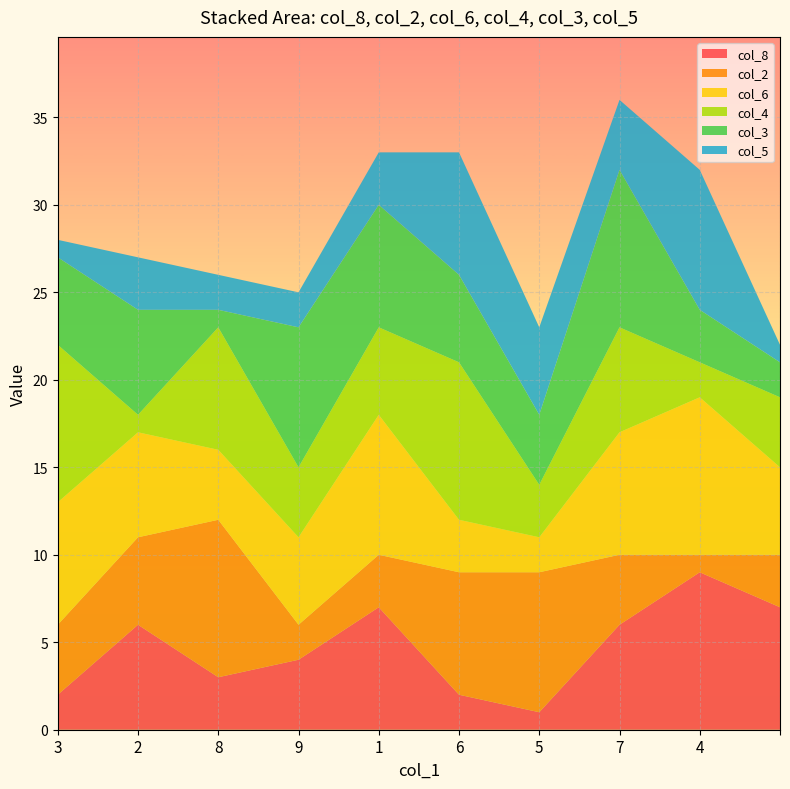

Reading left to right, transcribe all the data shown in this chart.

col_8: 3=2	2=6	8=3	9=4	1=7	6=2	5=1	7=6	4=9	=7
col_2: 3=4	2=5	8=9	9=2	1=3	6=7	5=8	7=4	4=1	=3
col_6: 3=7	2=6	8=4	9=5	1=8	6=3	5=2	7=7	4=9	=5
col_4: 3=9	2=1	8=7	9=4	1=5	6=9	5=3	7=6	4=2	=4
col_3: 3=5	2=6	8=1	9=8	1=7	6=5	5=4	7=9	4=3	=2
col_5: 3=1	2=3	8=2	9=2	1=3	6=7	5=5	7=4	4=8	=1